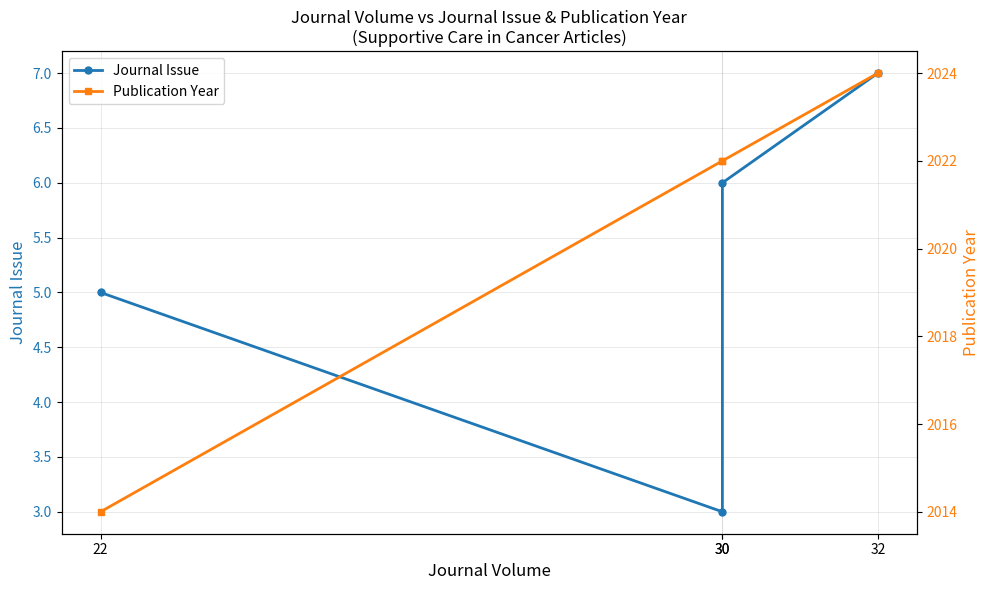

The Journal Issue series shows 7 at 32. True or false?

True